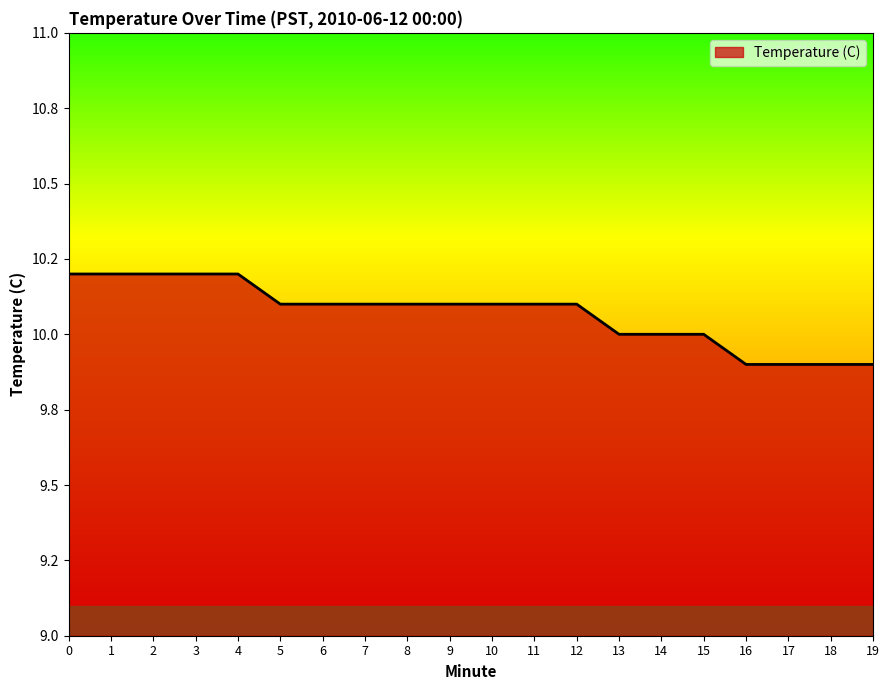

Does the chart display data point markers on the line(s)?

No